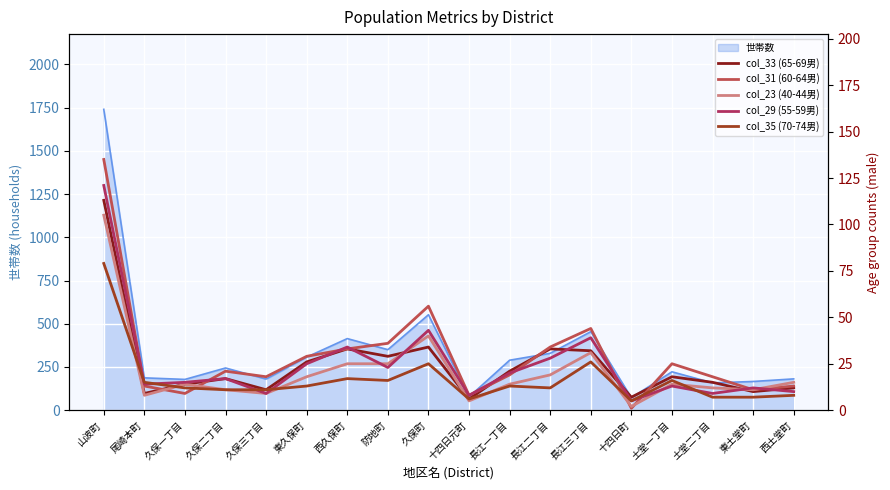

At which label does col_29 (55-59男) reach its peak?

山波町